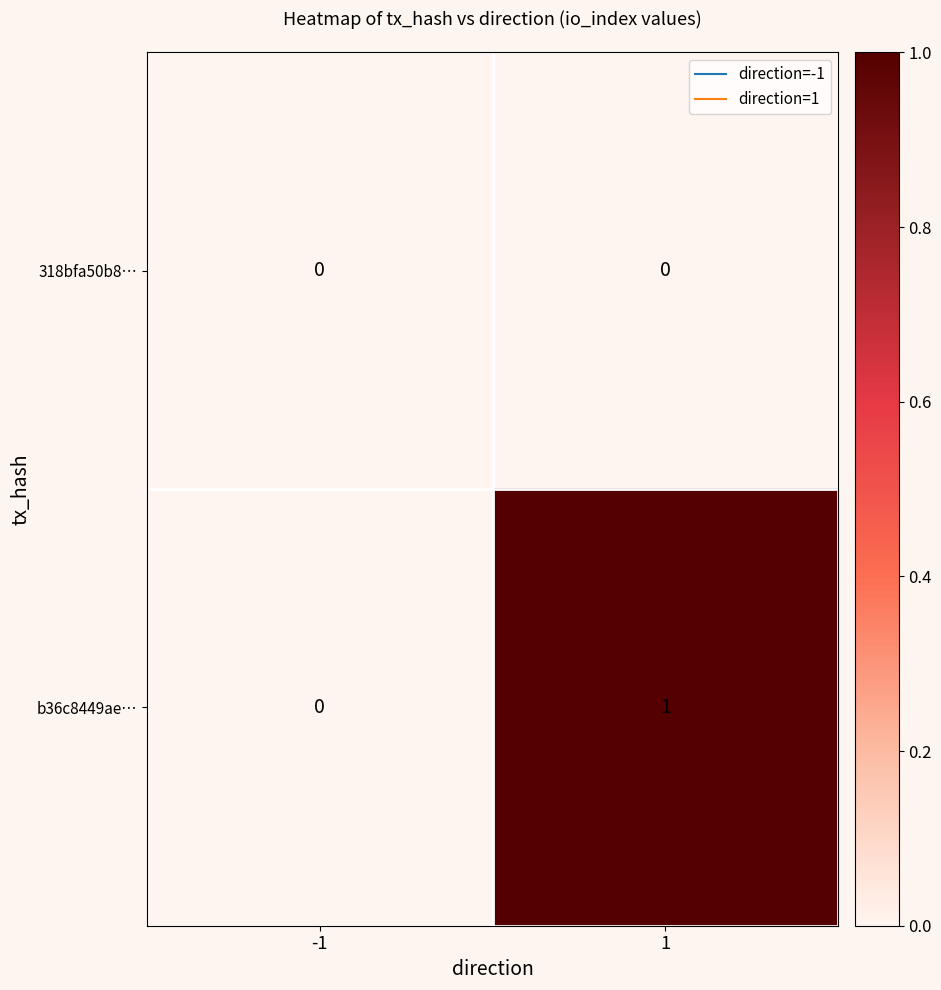

List the series in order of their peak value, lowest first.

318bfa50b8…, b36c8449ae…